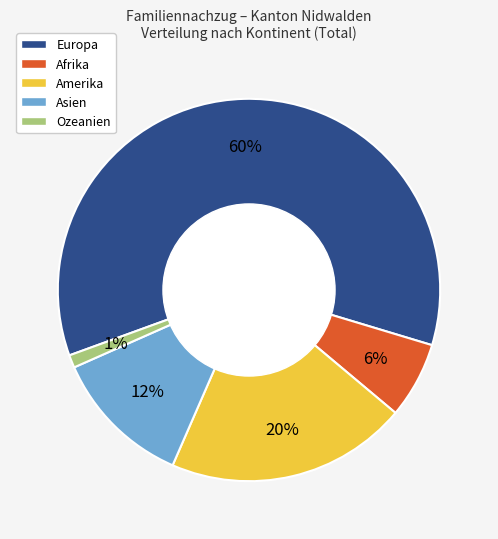

Which category accounts for the majority?

Europa